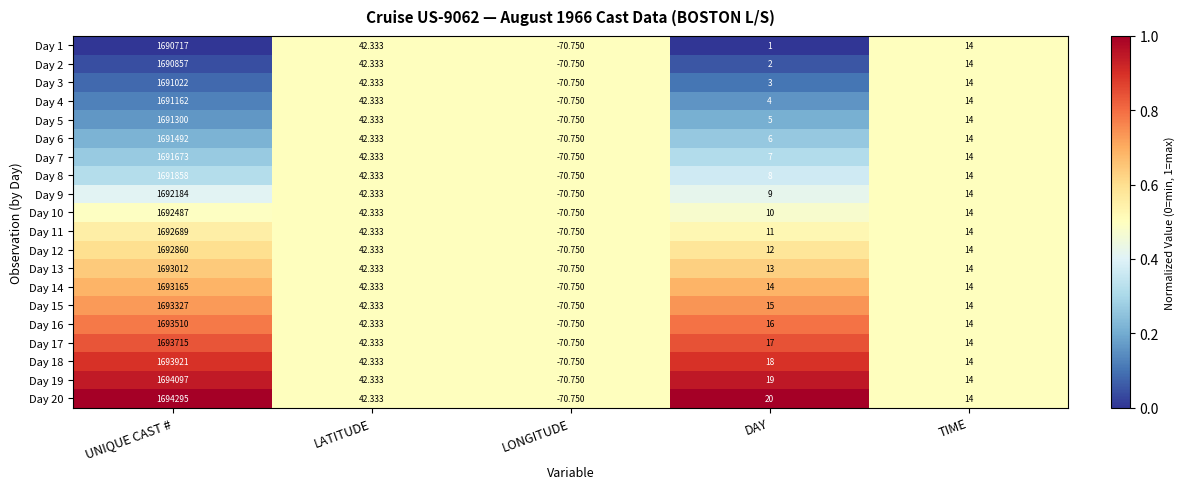

At which label does Day 2 reach its minimum?

LONGITUDE